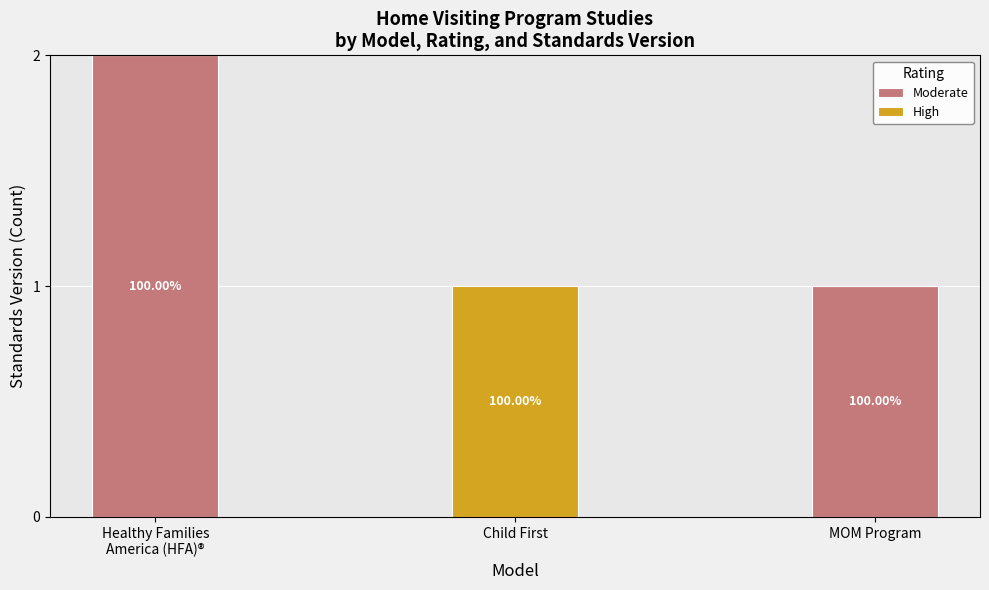

What is the label of the 1st bar from the right?

MOM Program